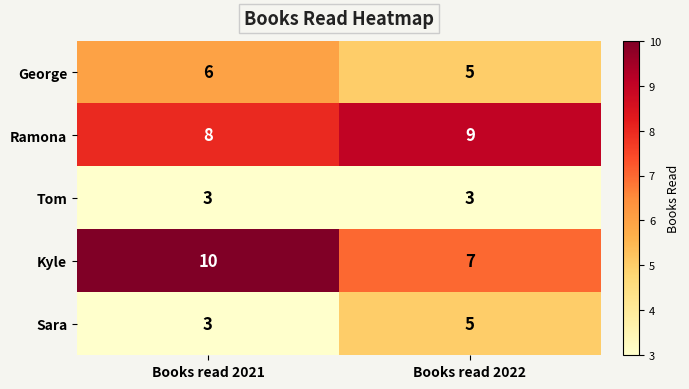

Read the Tom value at Books read 2021.

3